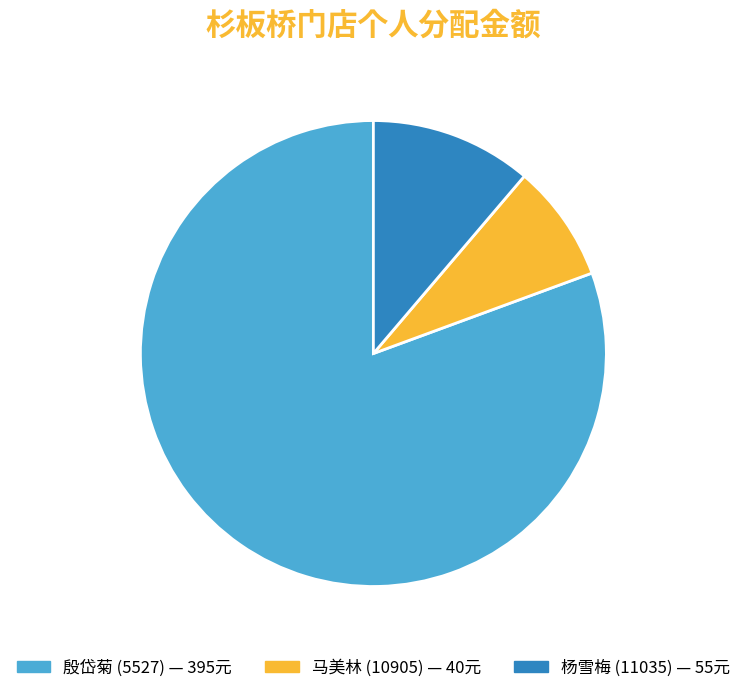

Does any single category account for the majority?

Yes